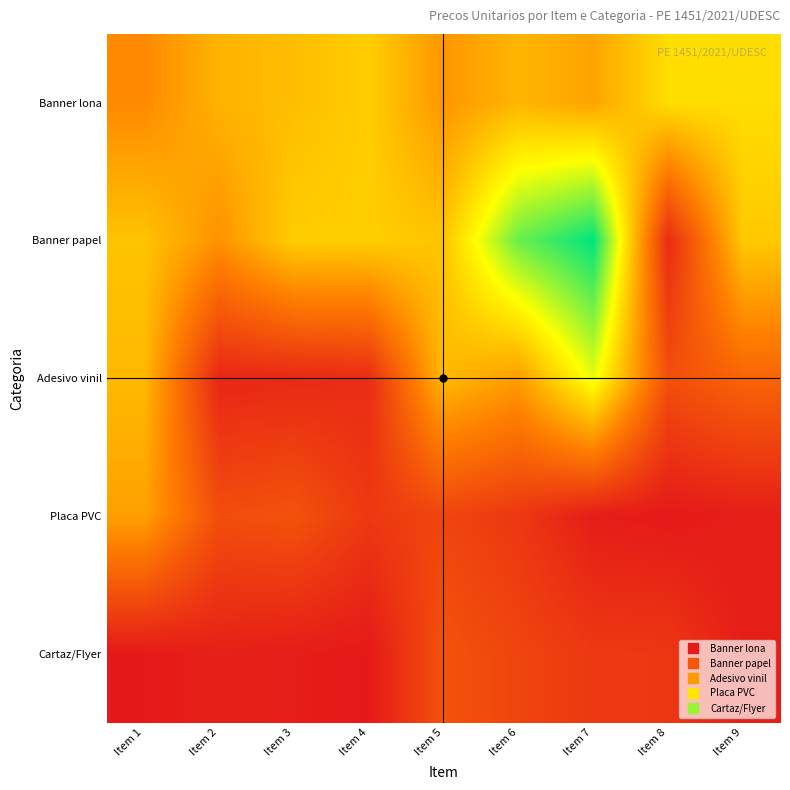

Reading right to left, extract all data points from this chart.

Banner lona: Item 9=4.8	Item 8=4.8	Item 7=3.6	Item 6=3.9	Item 5=3.3	Item 4=4.4	Item 3=4.1	Item 2=3.9	Item 1=3.1
Banner papel: Item 9=4.3	Item 8=0.7	Item 7=8.1	Item 6=7.0	Item 5=4.3	Item 4=4.5	Item 3=4.4	Item 2=3.2	Item 1=4.2
Adesivo vinil: Item 9=2.1	Item 8=1.6	Item 7=5.7	Item 6=3.5	Item 5=4.0	Item 4=0.7	Item 3=0.6	Item 2=0.6	Item 1=4.0
Placa PVC: Item 9=0.4	Item 8=0.2	Item 7=0.3	Item 6=1.0	Item 5=1.3	Item 4=1.0	Item 3=1.7	Item 2=1.6	Item 1=3.5
Cartaz/Flyer: Item 9=0.4	Item 8=1.0	Item 7=1.0	Item 6=1.3	Item 5=1.7	Item 4=0.2	Item 3=0.3	Item 2=0.4	Item 1=0.2